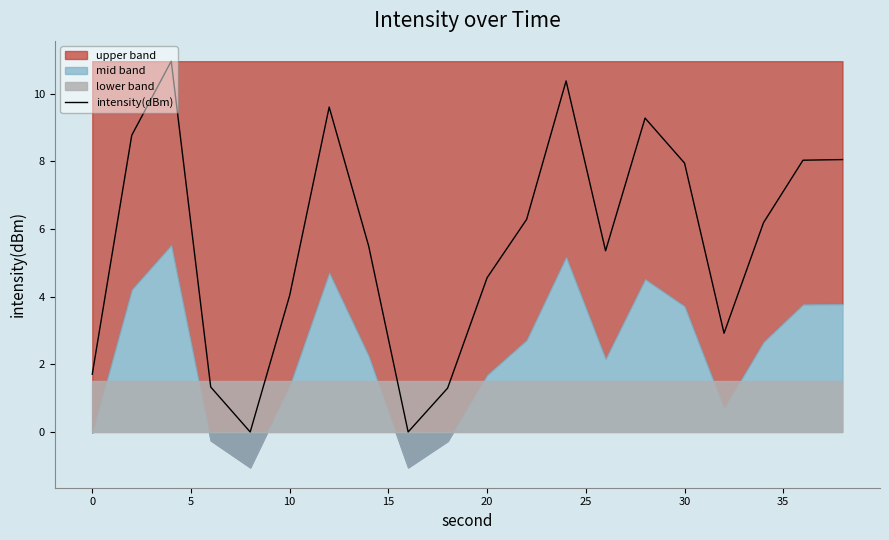

How many interior local valleys (lower than both neighbors) does the data have?

4